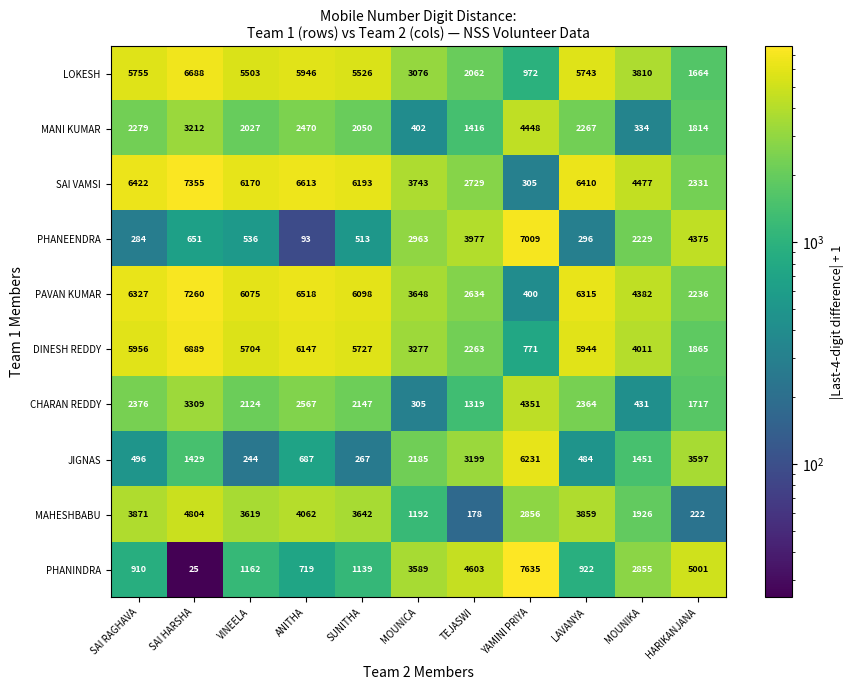

What is the minimum value shown in the chart?

25